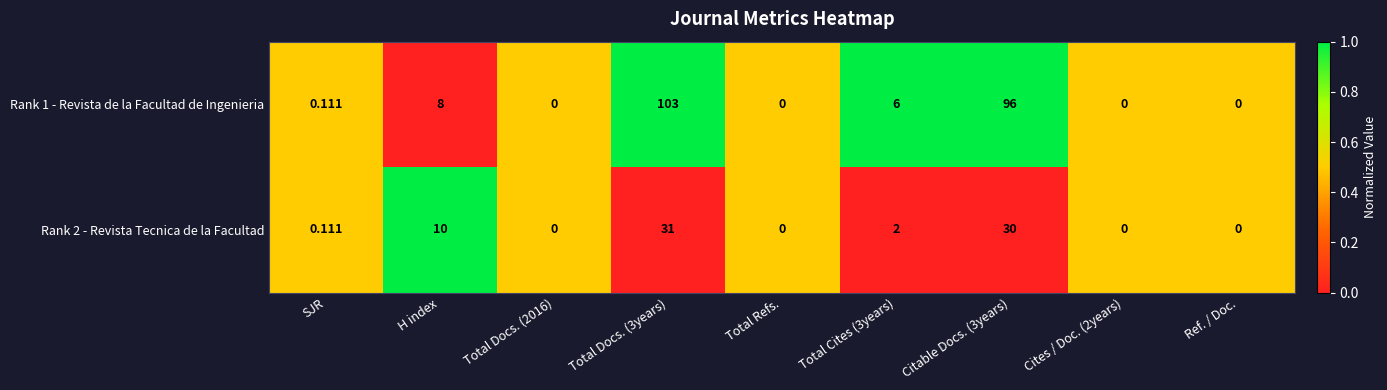

How many data points does each series have?

9